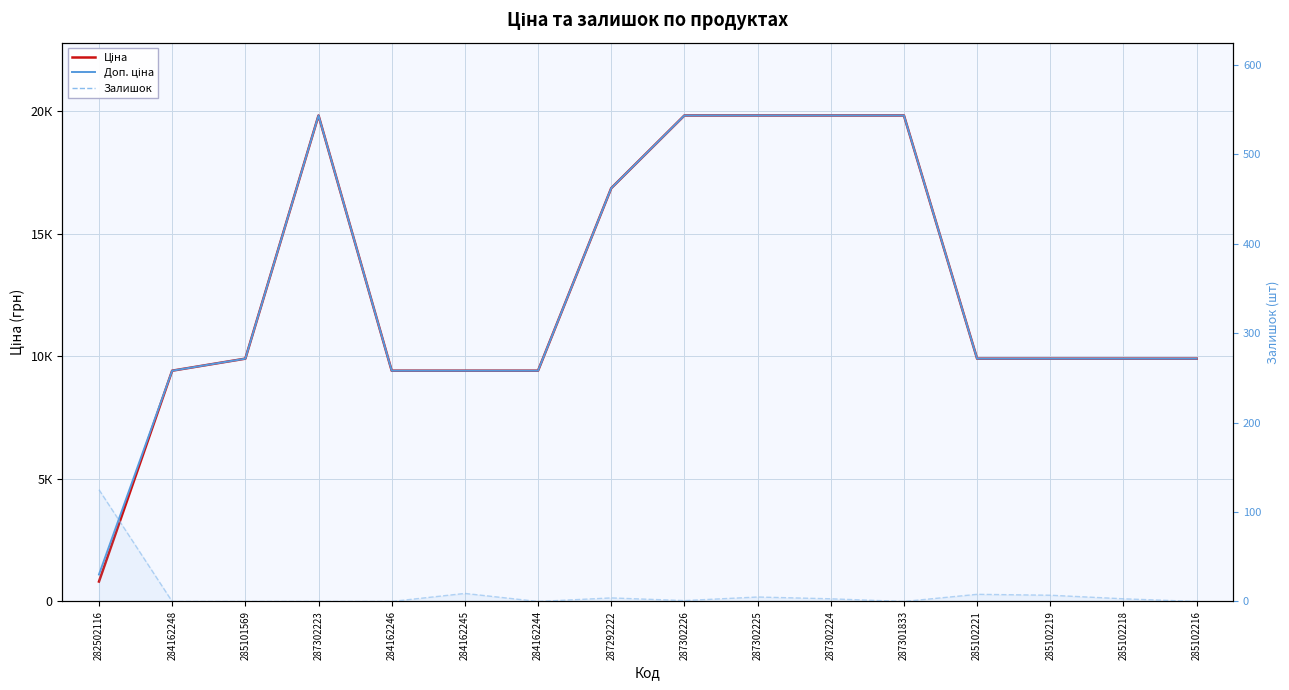

True or false: Доп. ціна has a value of 6487.1 at 285101569.

False